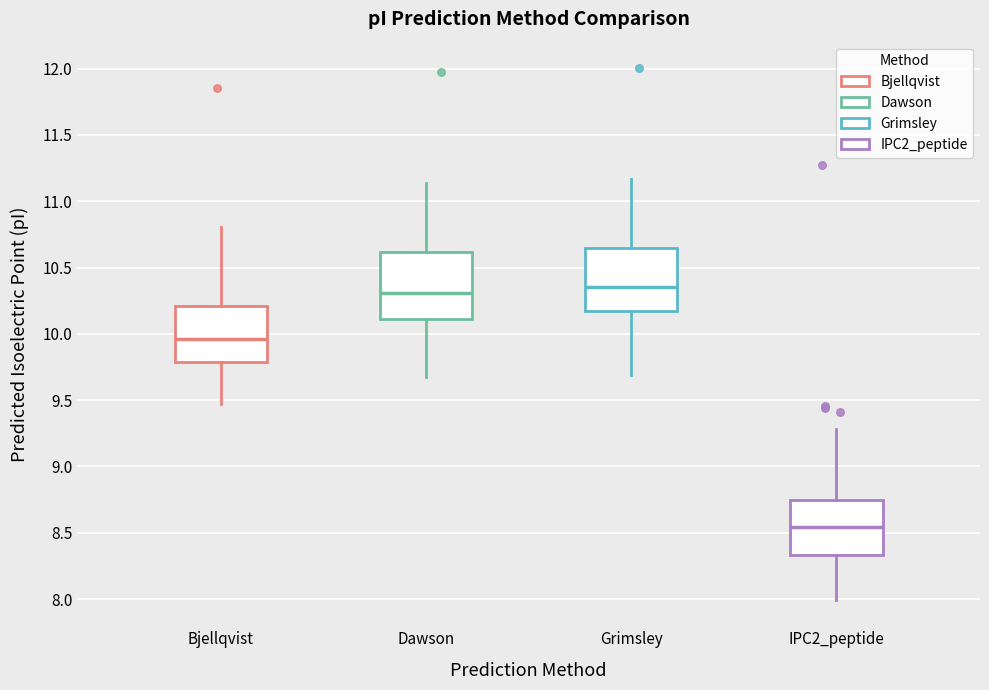

Reading left to right, read every box against the y-axis: the position of its median line, the range the box covers, and the ends of its whiskers. The values are not printed on the chart, so give them approximately, as read against the axis.

Bjellqvist: median 9.95, box 9.80 to 10.20, whiskers 9.45 to 10.80
Dawson: median 10.30, box 10.10 to 10.60, whiskers 9.70 to 11.15
Grimsley: median 10.35, box 10.15 to 10.65, whiskers 9.70 to 11.15
IPC2_peptide: median 8.55, box 8.35 to 8.75, whiskers 8.00 to 9.30